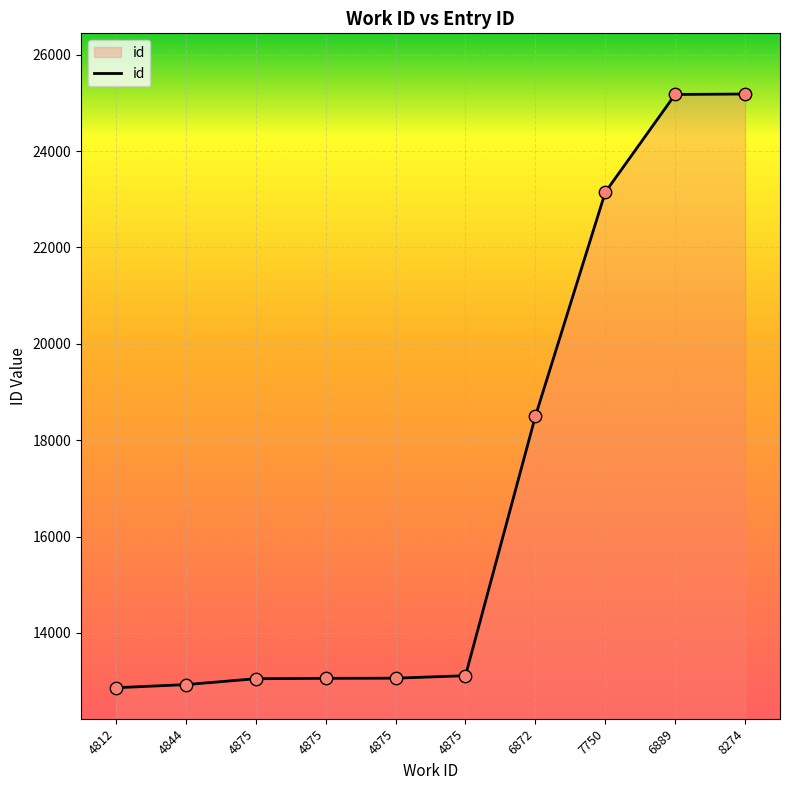

What is the change in value from 4844 to 7750?

+10216